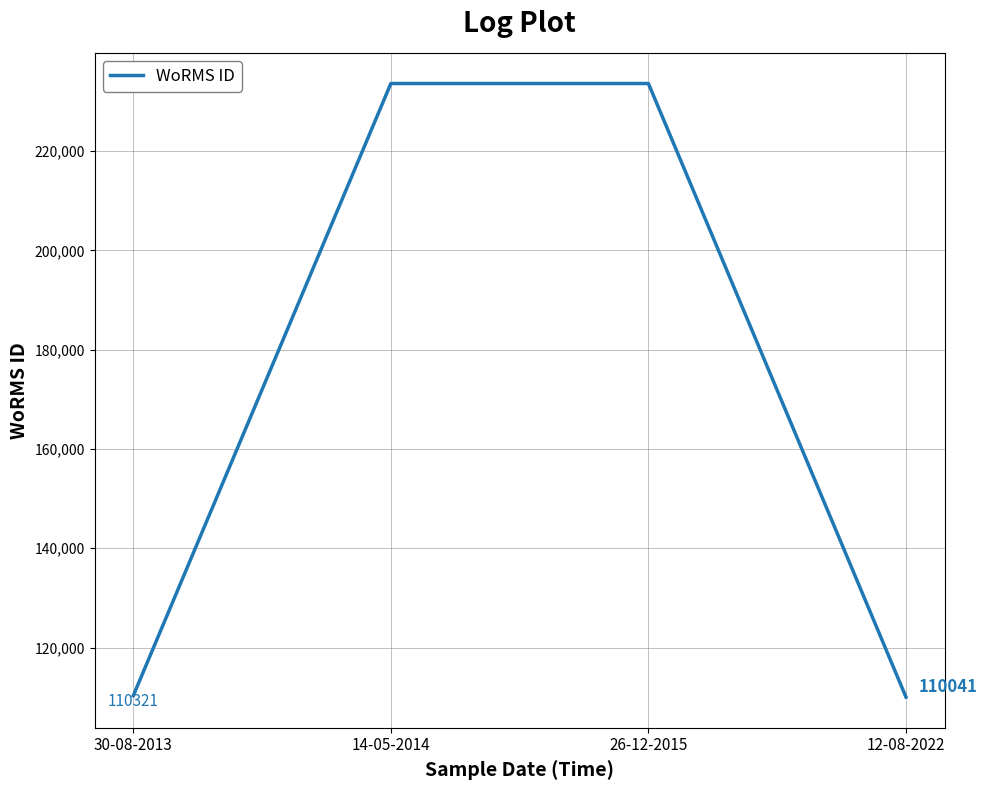

How many lines are shown in the chart?

1